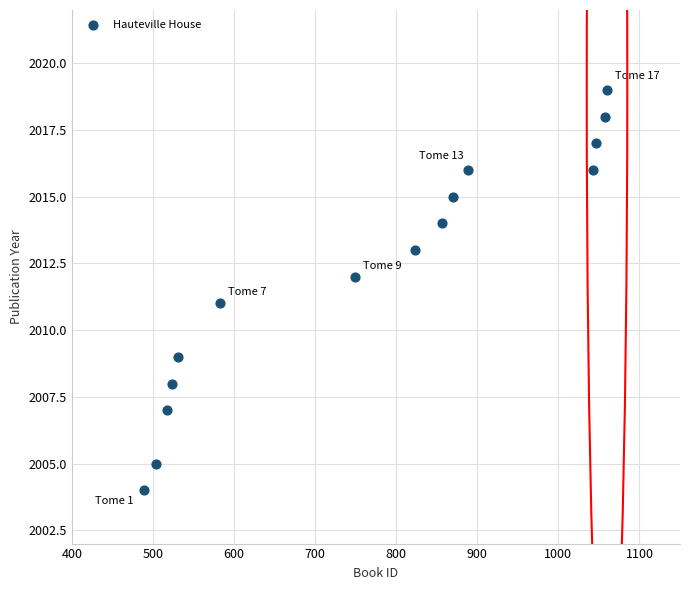

What is the range of X values (max minus min)?

571